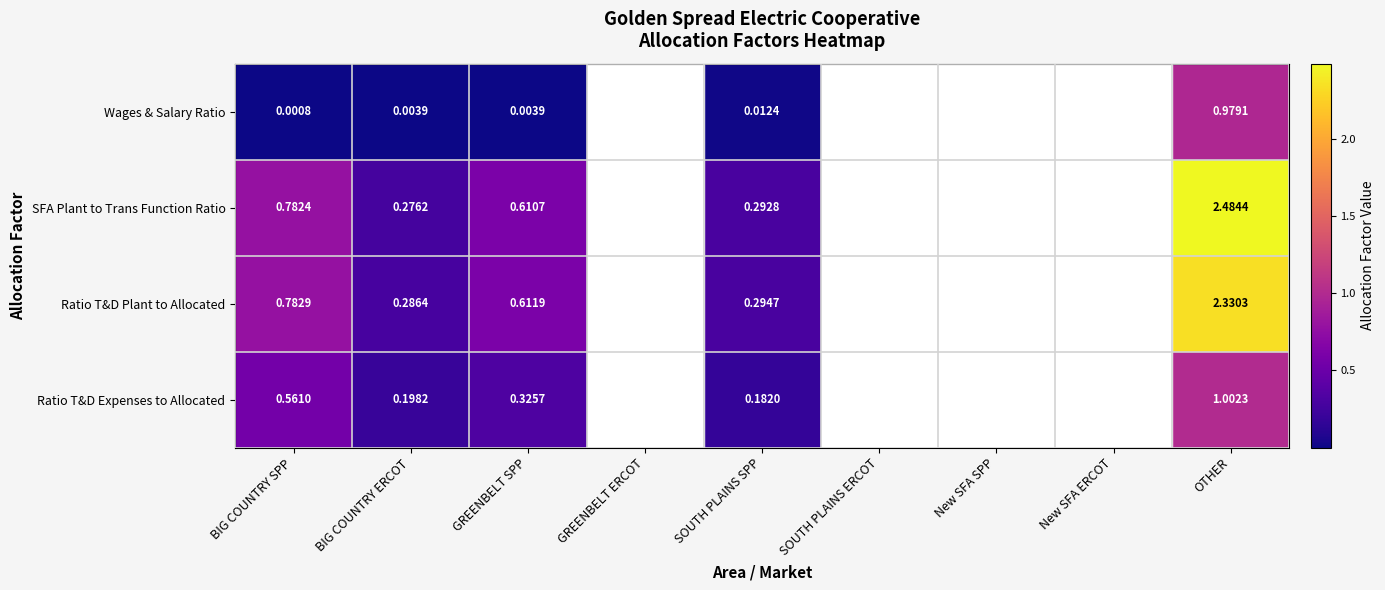

Rank the series at BIG COUNTRY SPP from lowest to highest value.

Wages & Salary Ratio, Ratio T&D Expenses to Allocated, SFA Plant to Trans Function Ratio, Ratio T&D Plant to Allocated